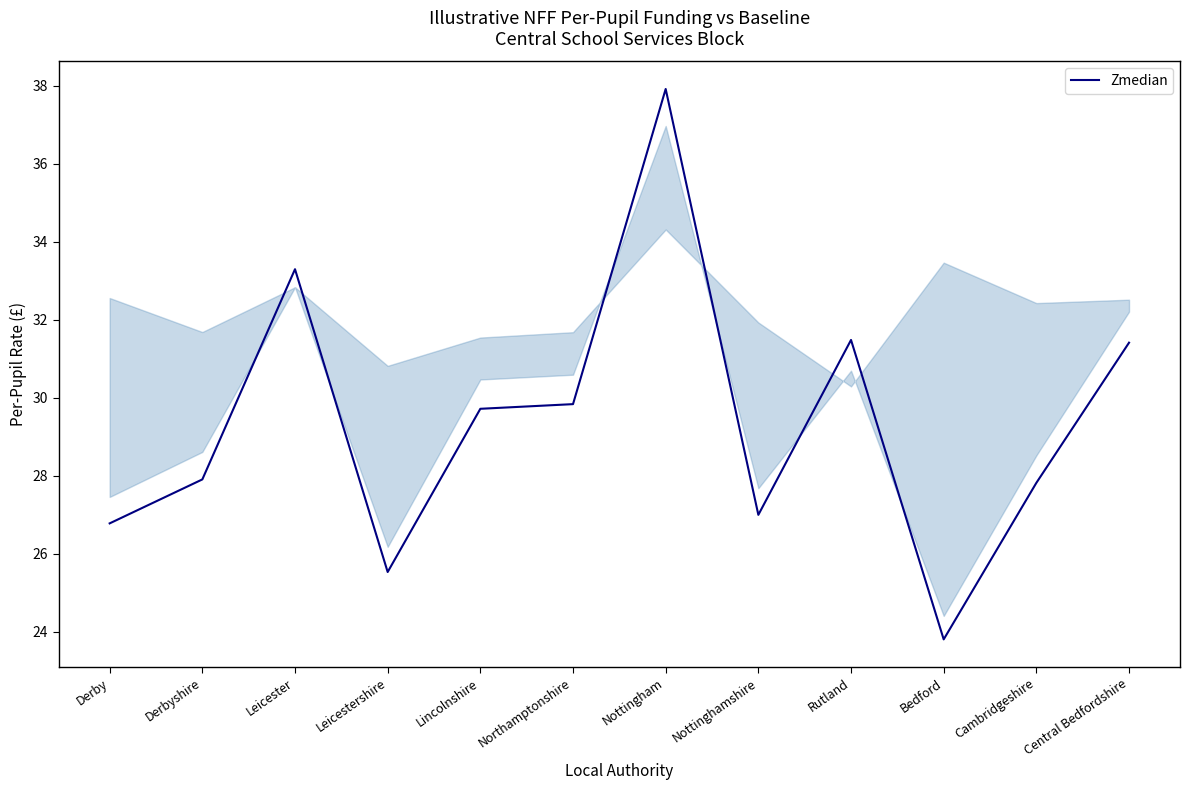

What position from the left is Leicestershire?

4